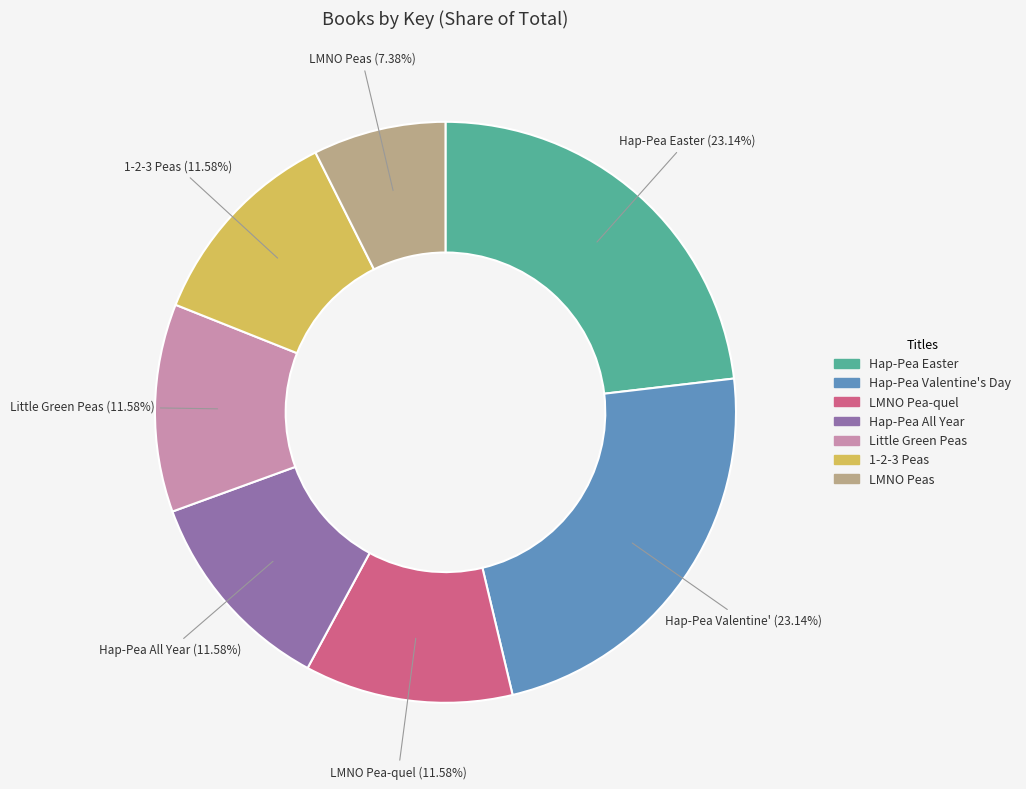

Is it true that Hap-Pea All Year is 12% of the pie?

True